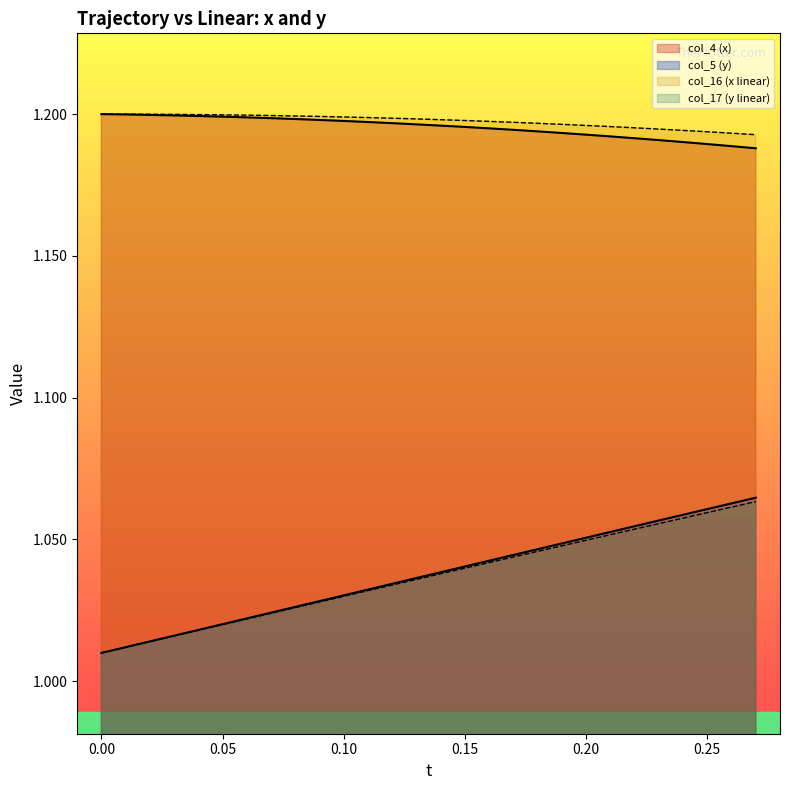

True or false: col_16 (x linear) and col_5 (y) intersect in this chart.

False